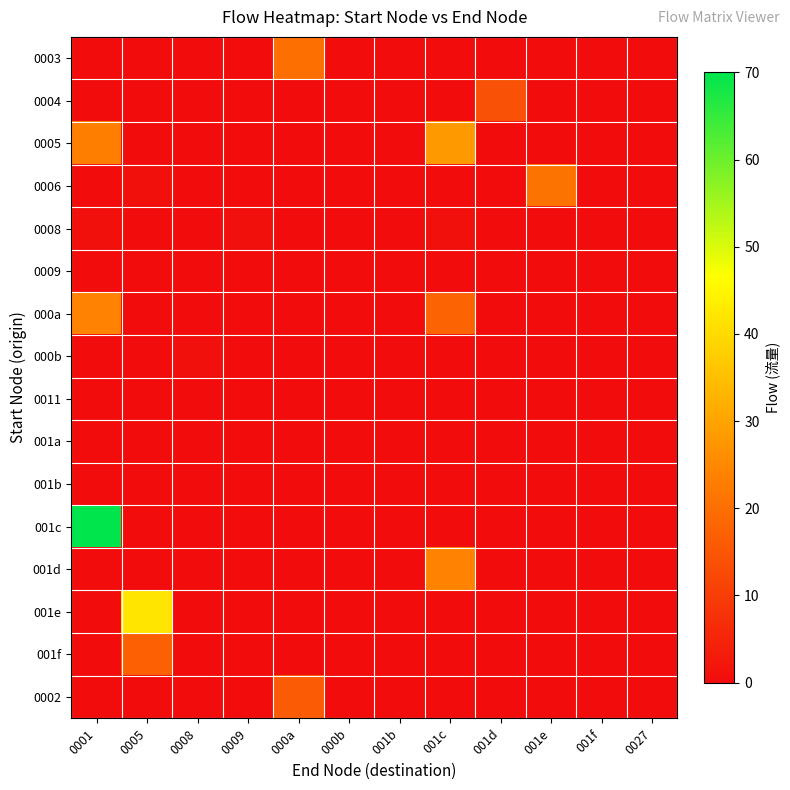

Which series has the largest range (max minus min)?

001c